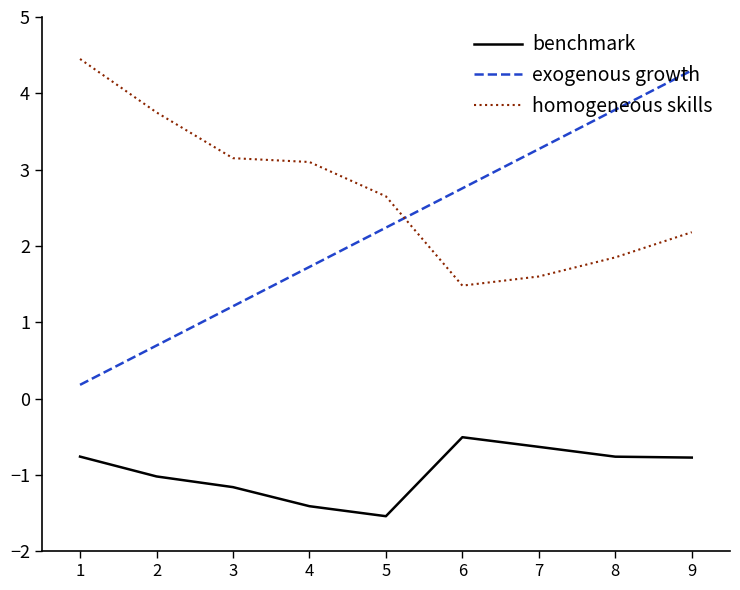

What value does the benchmark series have at 1?

-0.8